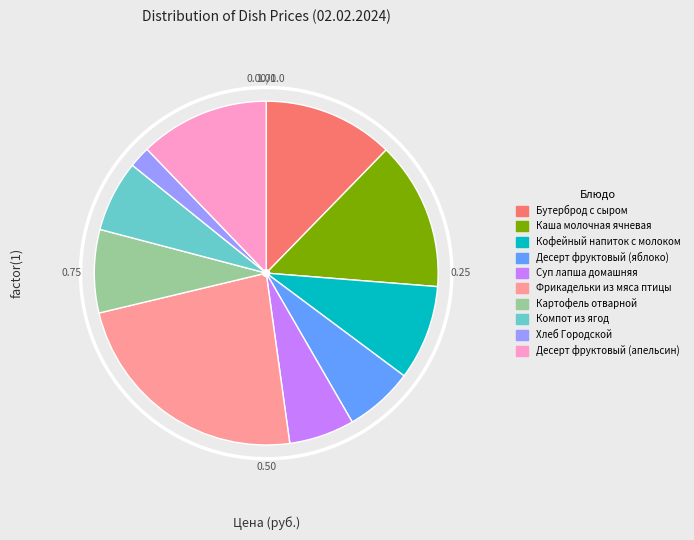

How many segments does this pie chart have?

10